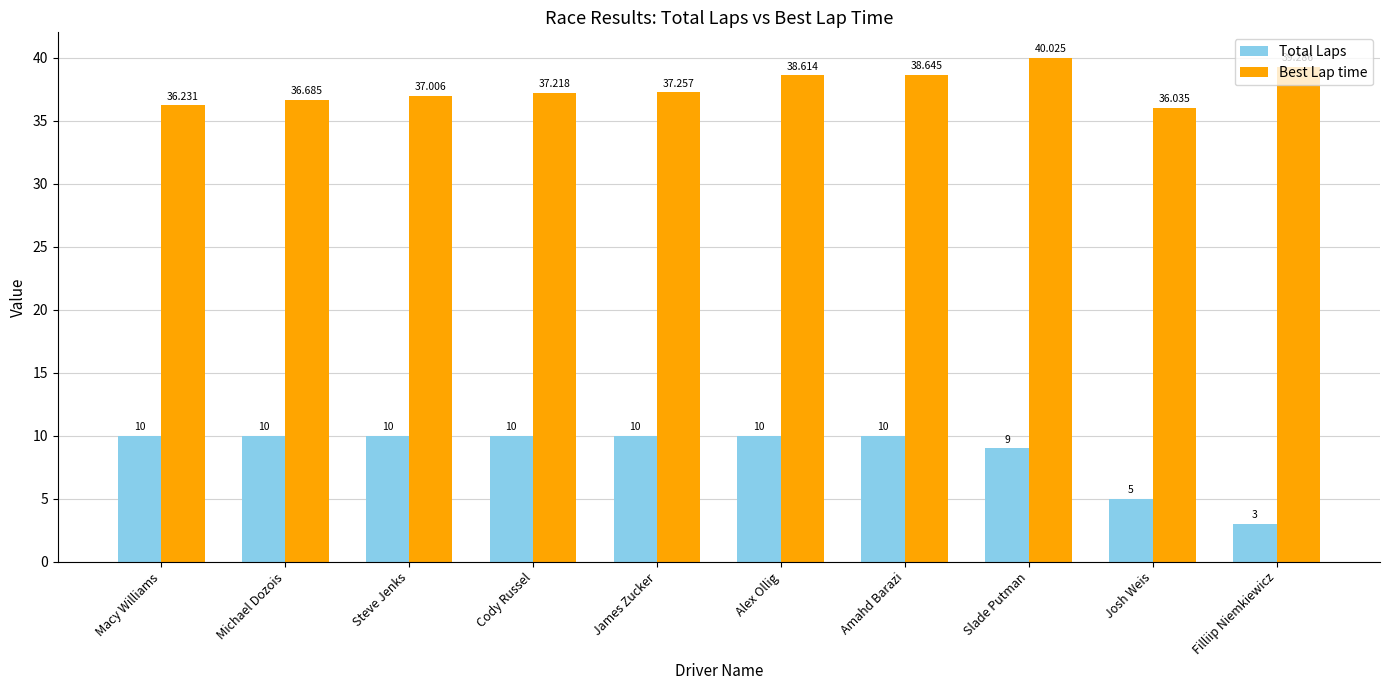

What is the difference between the Total Laps values at Slade Putman and Filliip Niemkiewicz?

6.0